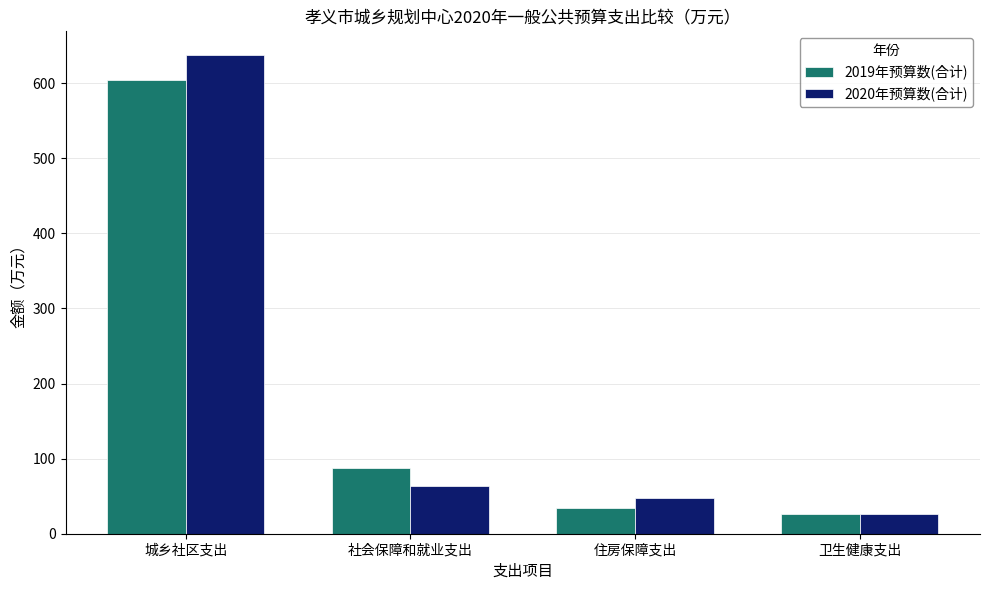

Is it true that 2020年预算数(合计) equals 63.7 at 社会保障和就业支出?

True